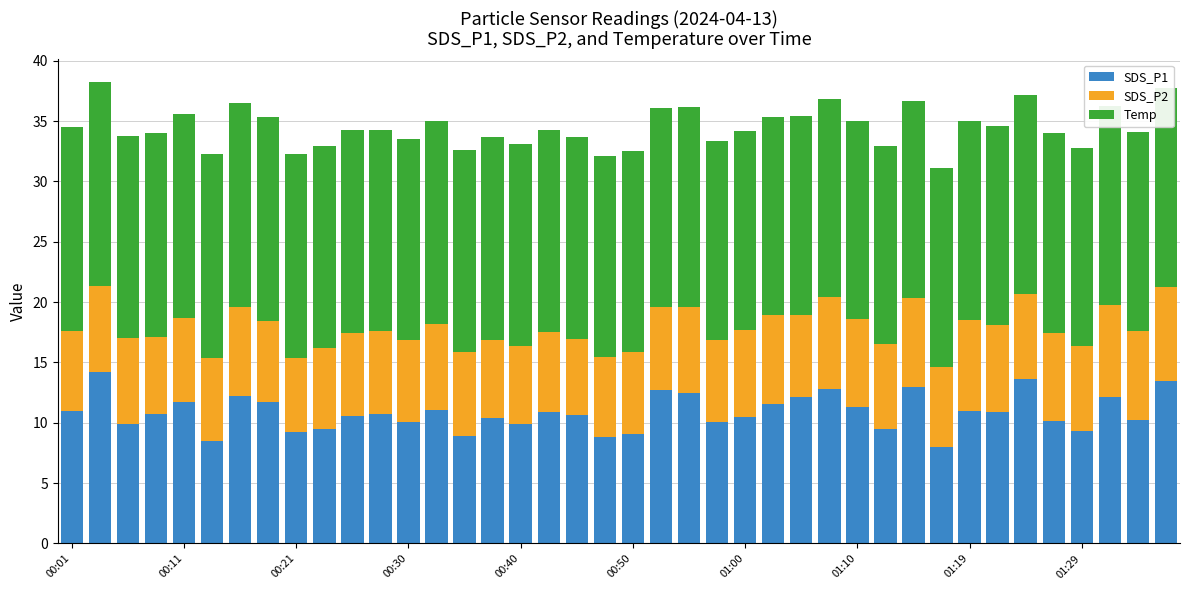

What is the minimum value for SDS_P1?

8.0